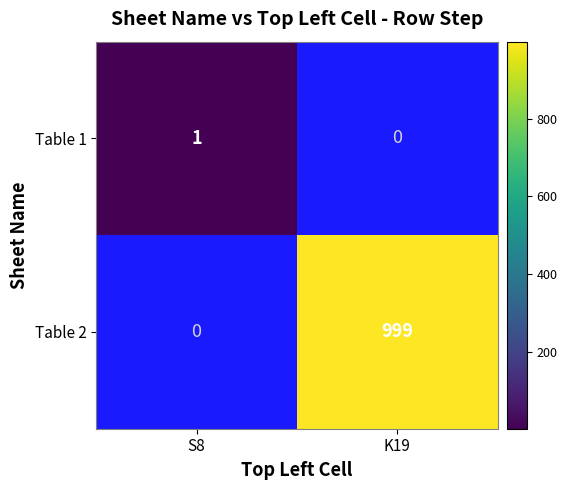

The value of Table 2 at K19 is 1573. True or false?

False